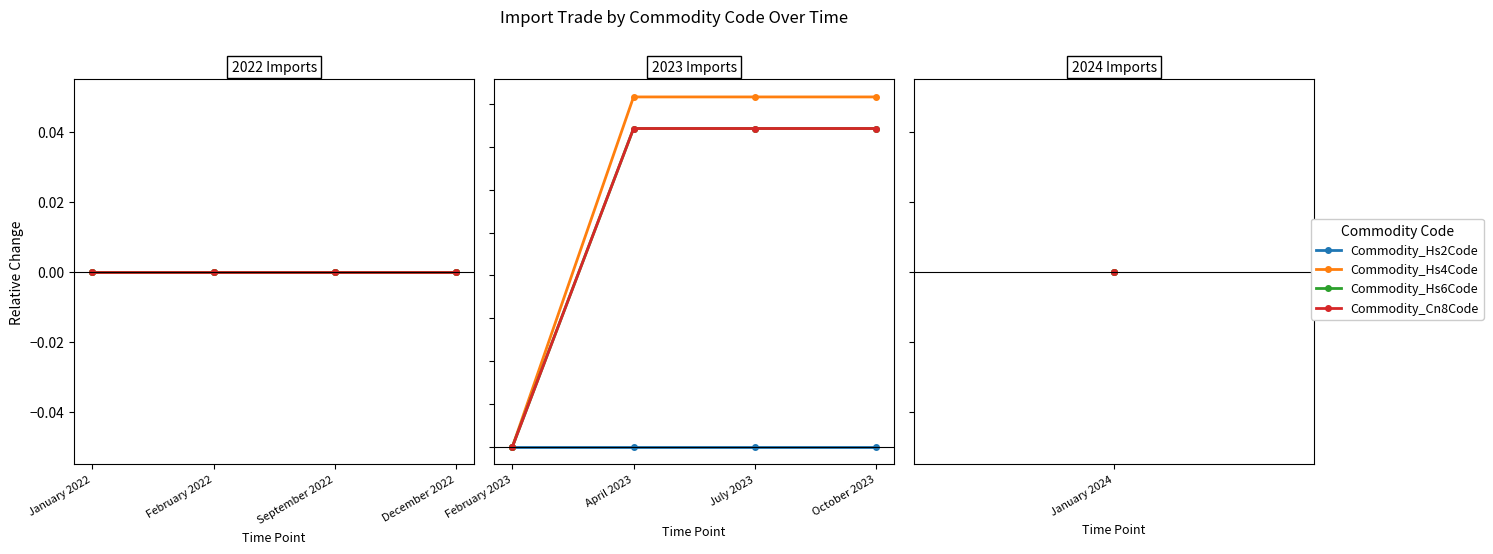

Which series has the widest spread of values?

Commodity_Hs4Code